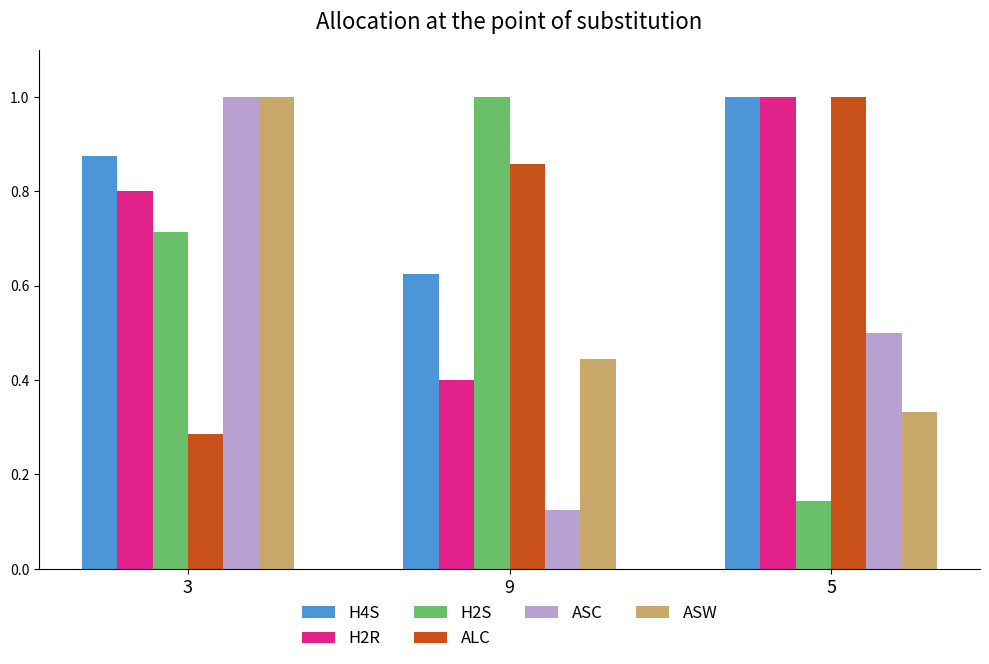

Which label corresponds to the smallest value in the chart?

9